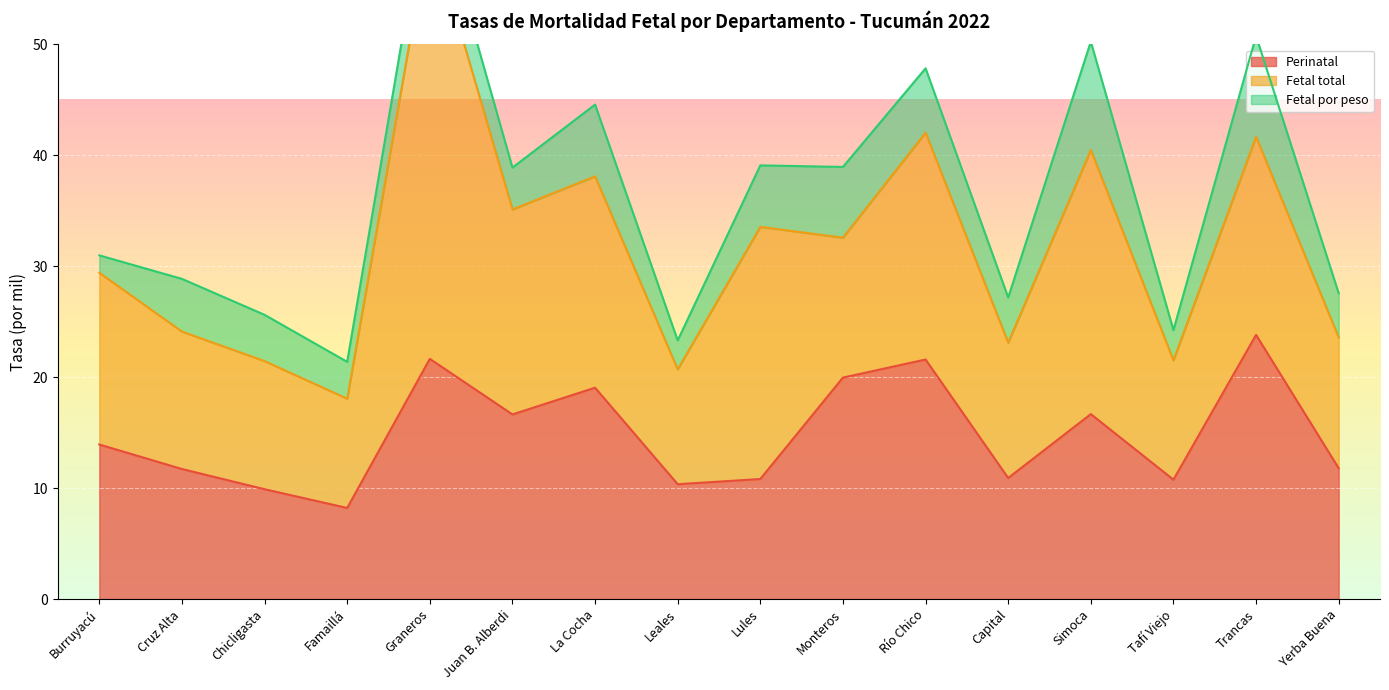

What is the maximum value for Perinatal?

23.8